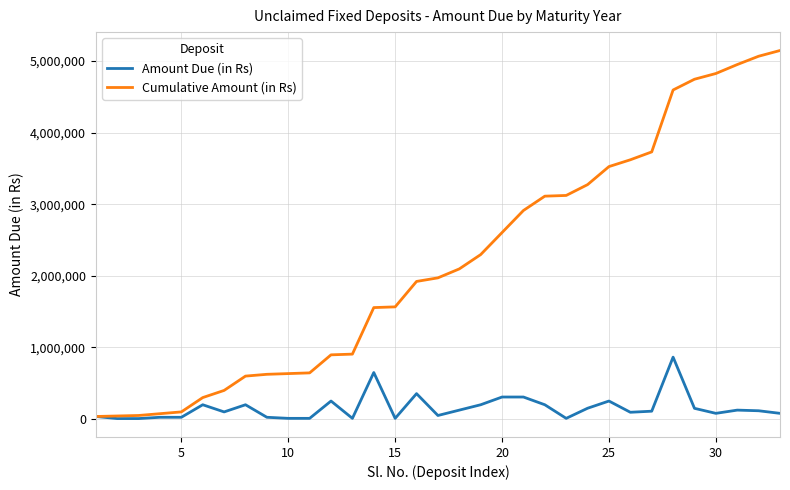

What is the maximum value shown in the chart?

5147734